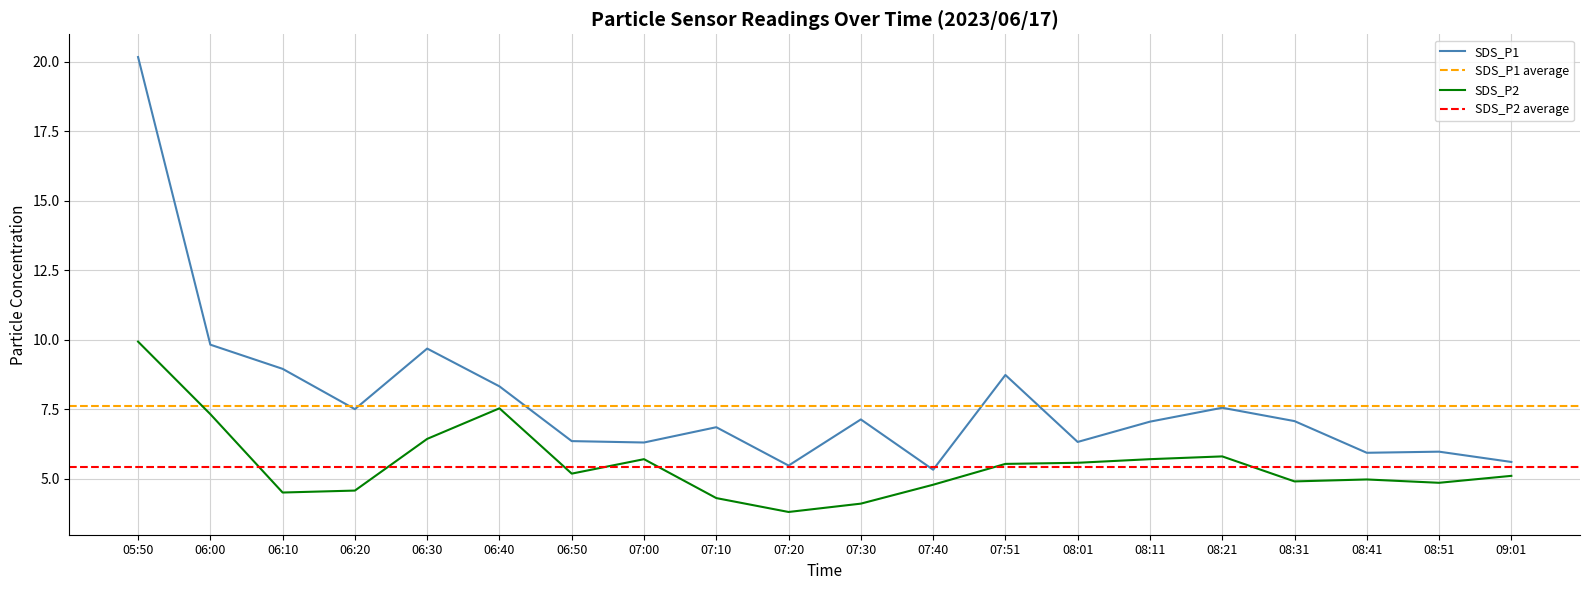

True or false: SDS_P1 and SDS_P2 cross at least once.

False